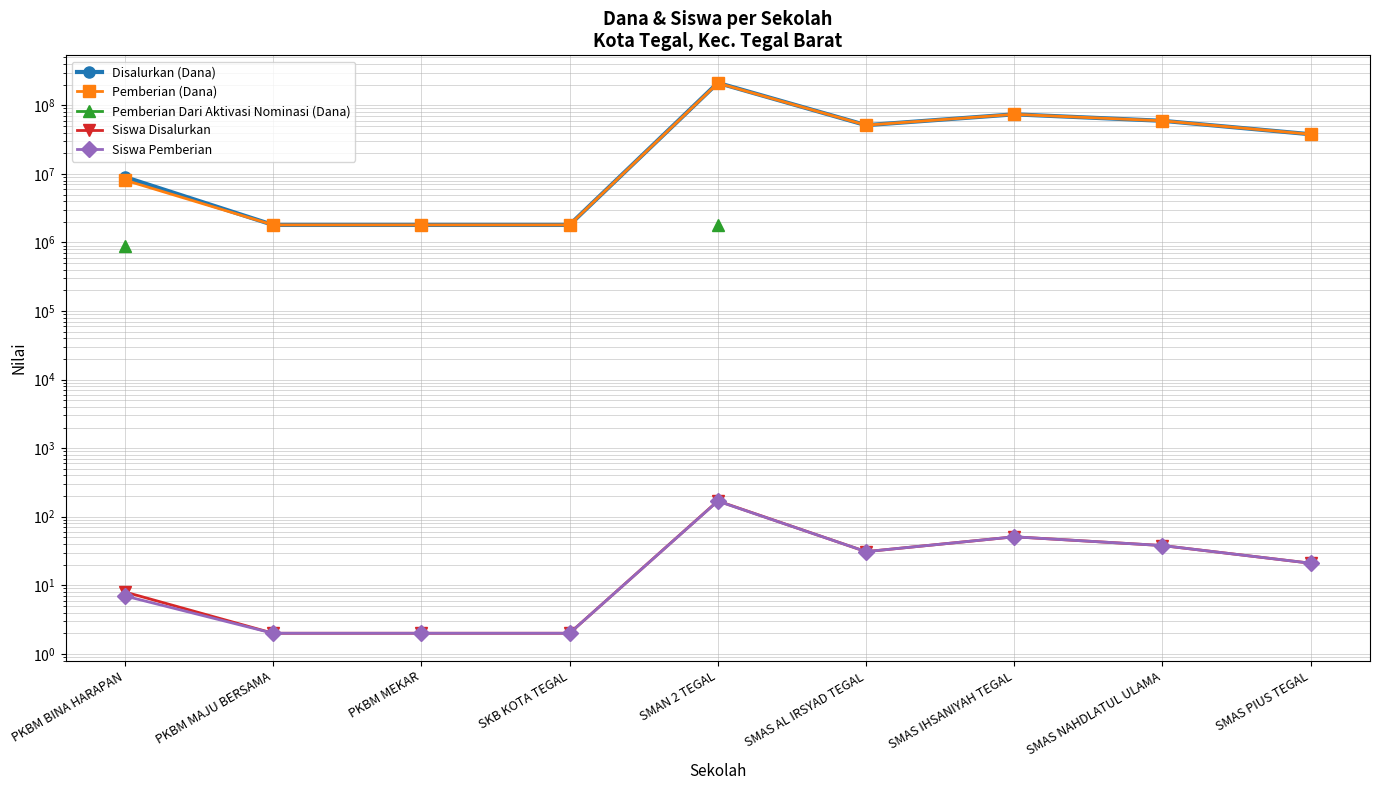

At which label does Pemberian (Dana) first exceed 37800000?

SMAN 2 TEGAL